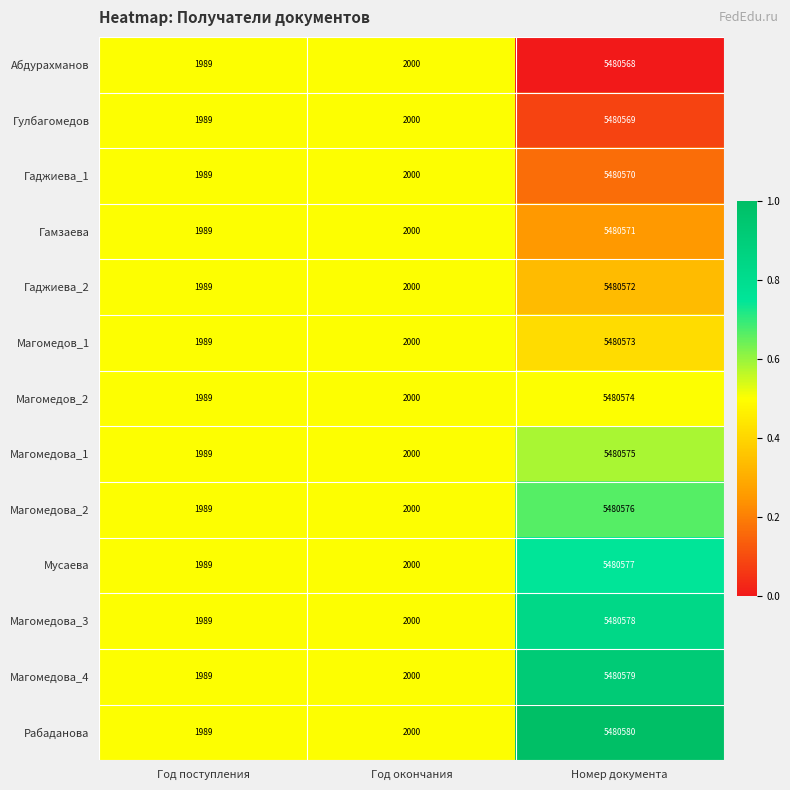

How many series are shown in this chart?

13